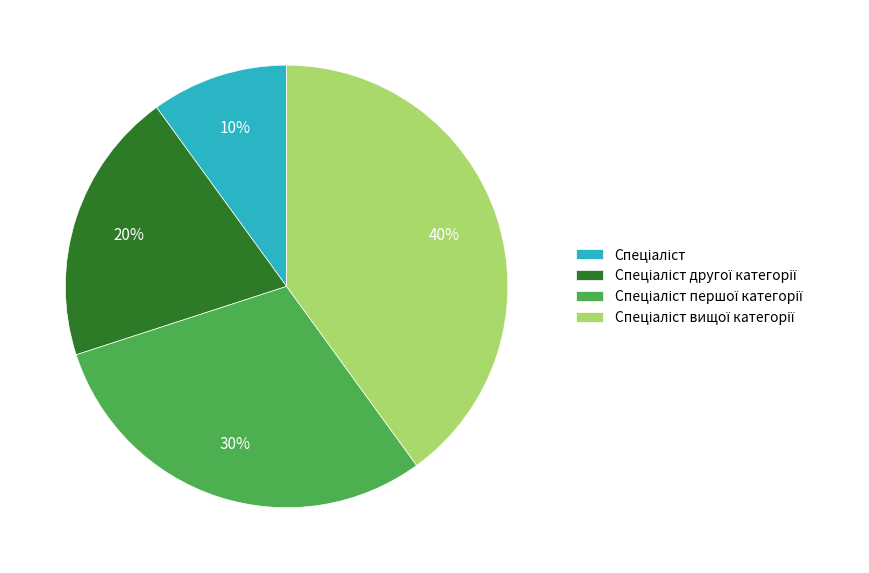

Is there a majority slice in this chart?

No